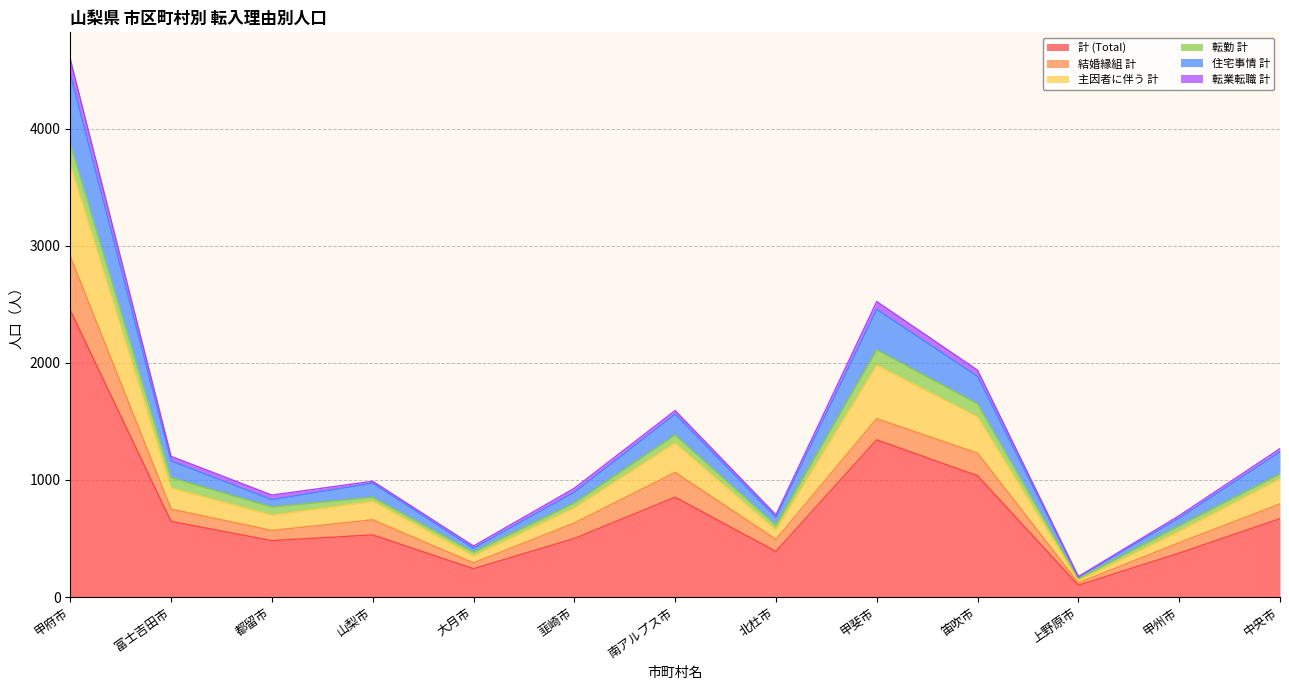

What is the minimum value for 計 (Total)?

101